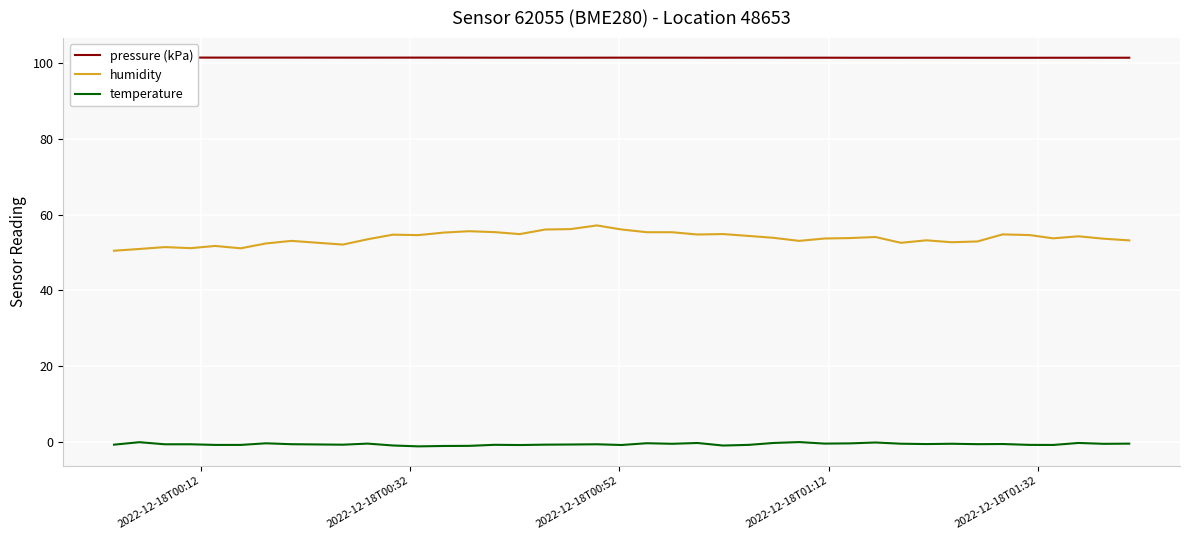

True or false: humidity and temperature cross at least once.

False